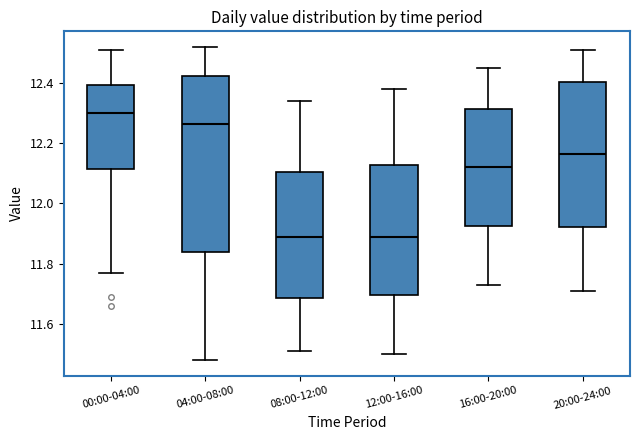

Which box is the tallest, from its lower edge to its upper edge?

04:00-08:00